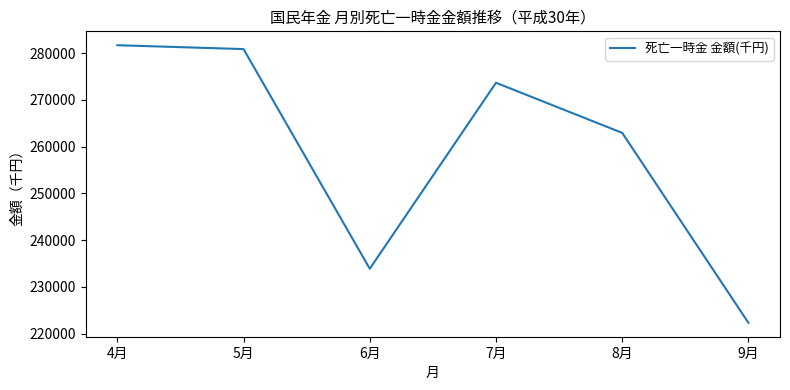

Is it true that the value at 8月 is 149849?

False